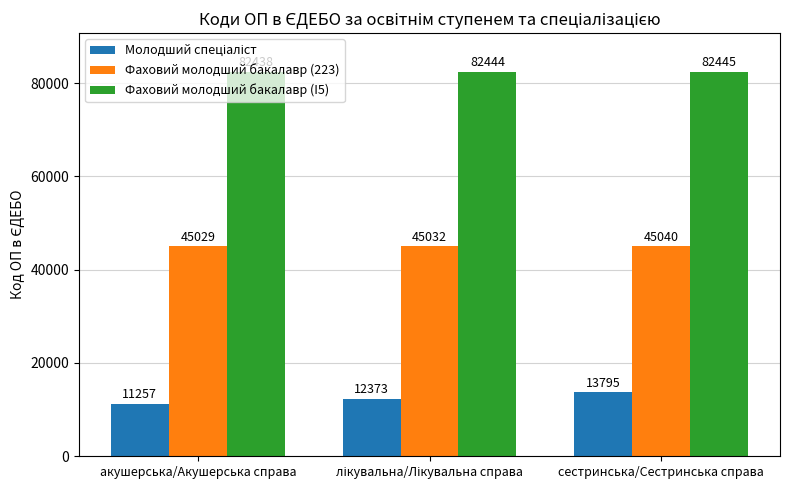

Is it true that Фаховий молодший бакалавр (223) equals 45029 at акушерська/Акушерська справа?

True